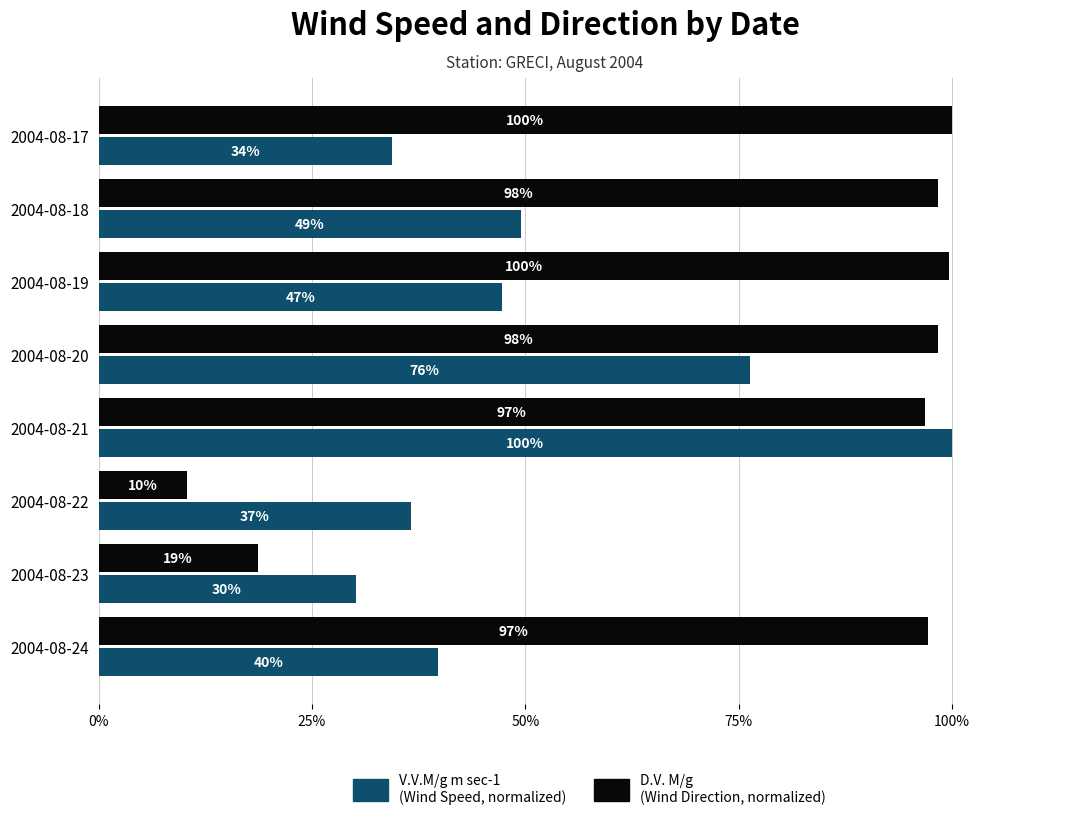

At which category is the sum across all series the highest?

2004-08-21